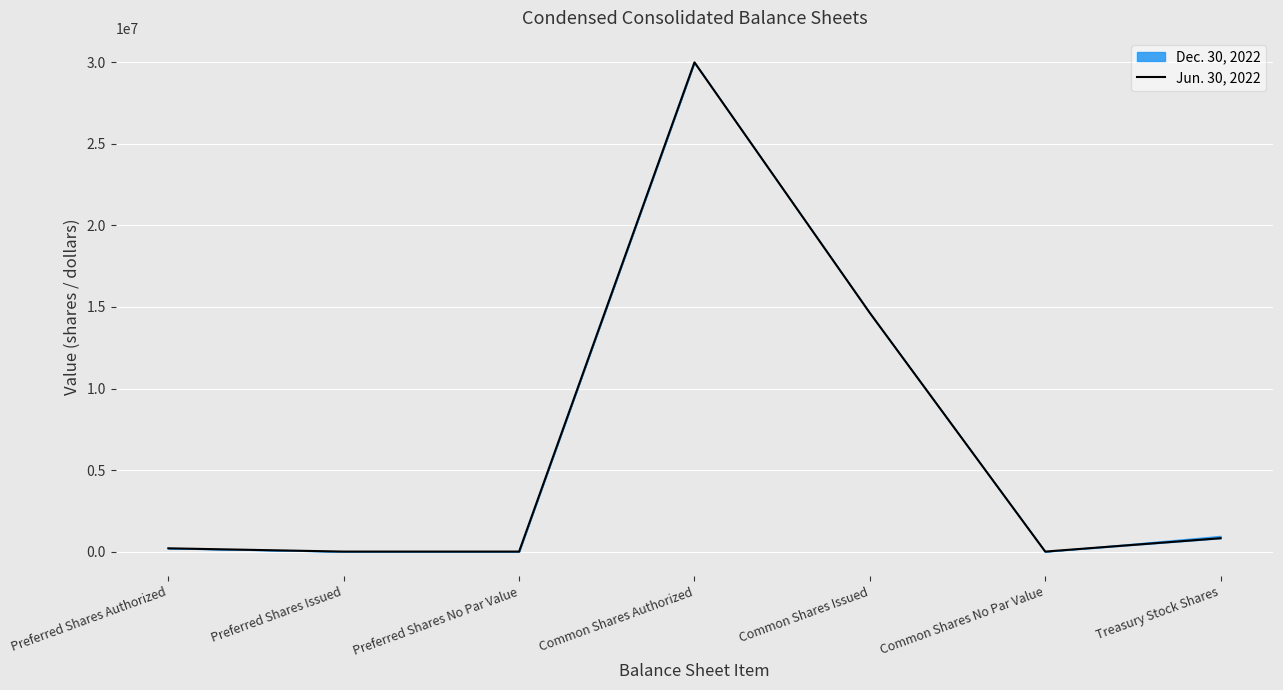

What is the change in value from Common Shares No Par Value to Treasury Stock Shares?

+819398